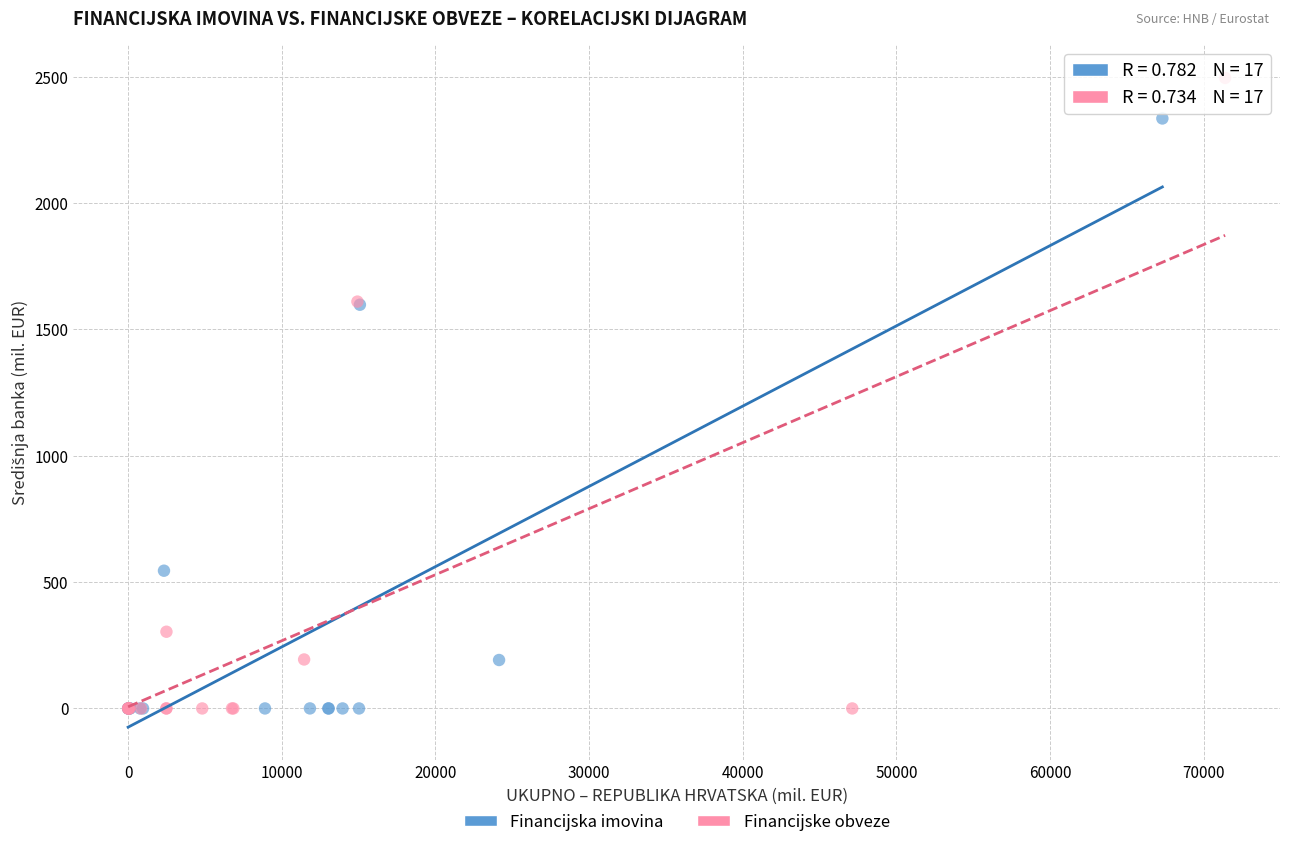

Which series has the largest Y range (max minus min)?

Financijske obveze